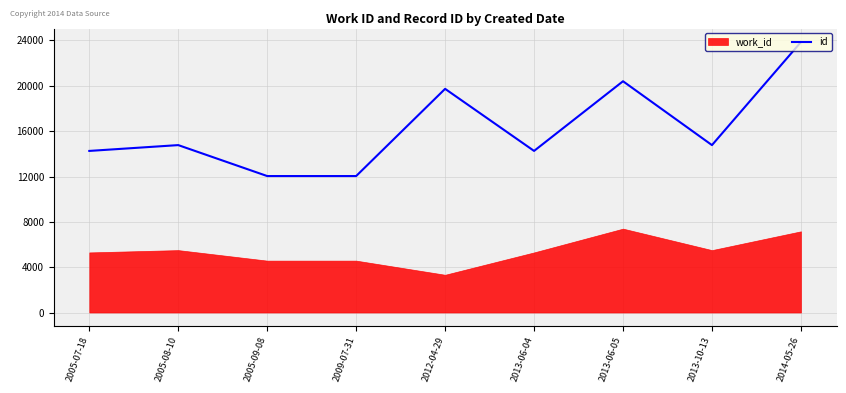

How many interior local valleys (lower than both neighbors) does the data have?

2